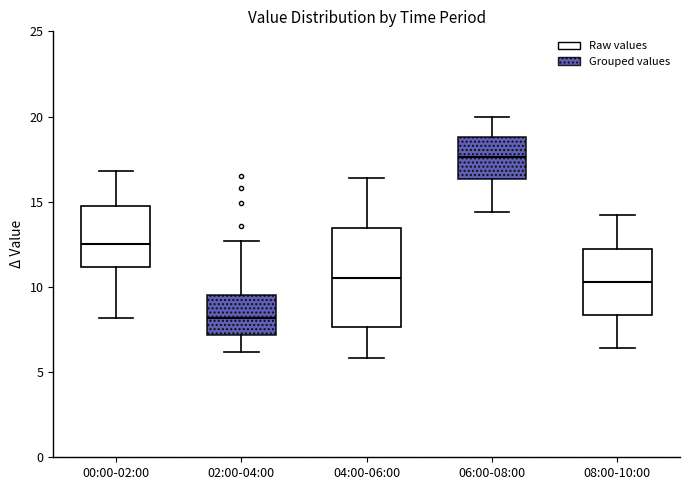

Comparing the boxes themselves (not the whiskers), which one is the tallest?

04:00-06:00